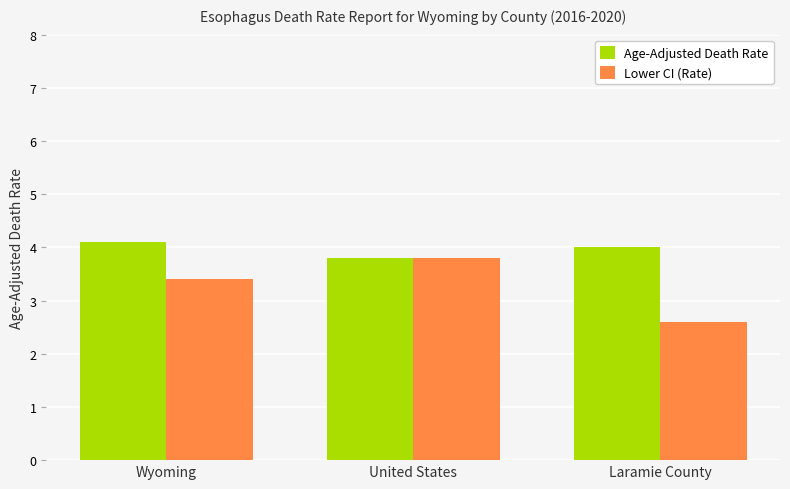

At which category does the chart reach its minimum across all series?

Laramie County